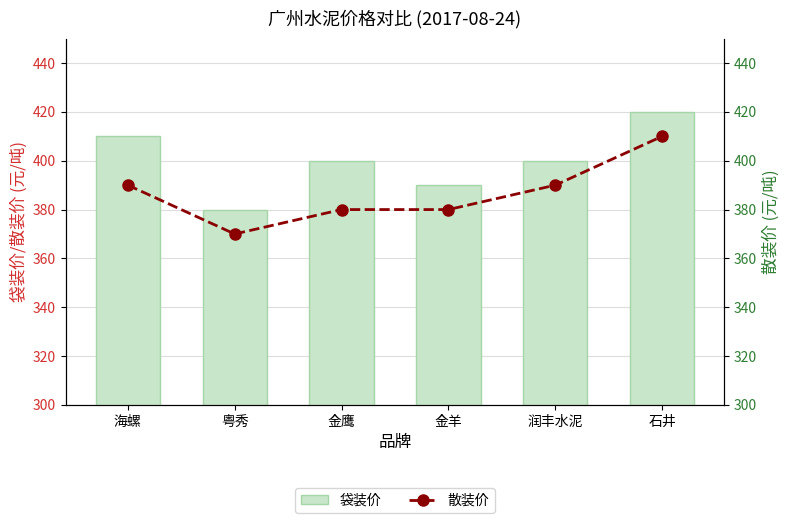

Which series has the widest spread of values?

袋装价